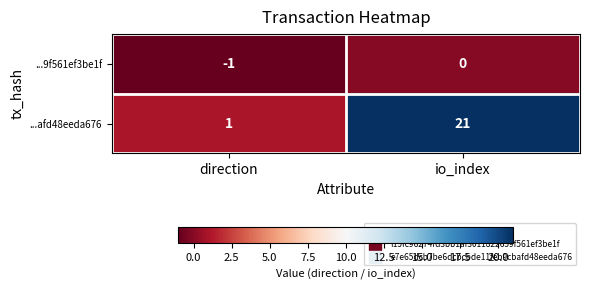

The value of ...afd48eeda676 at io_index is 38. True or false?

False